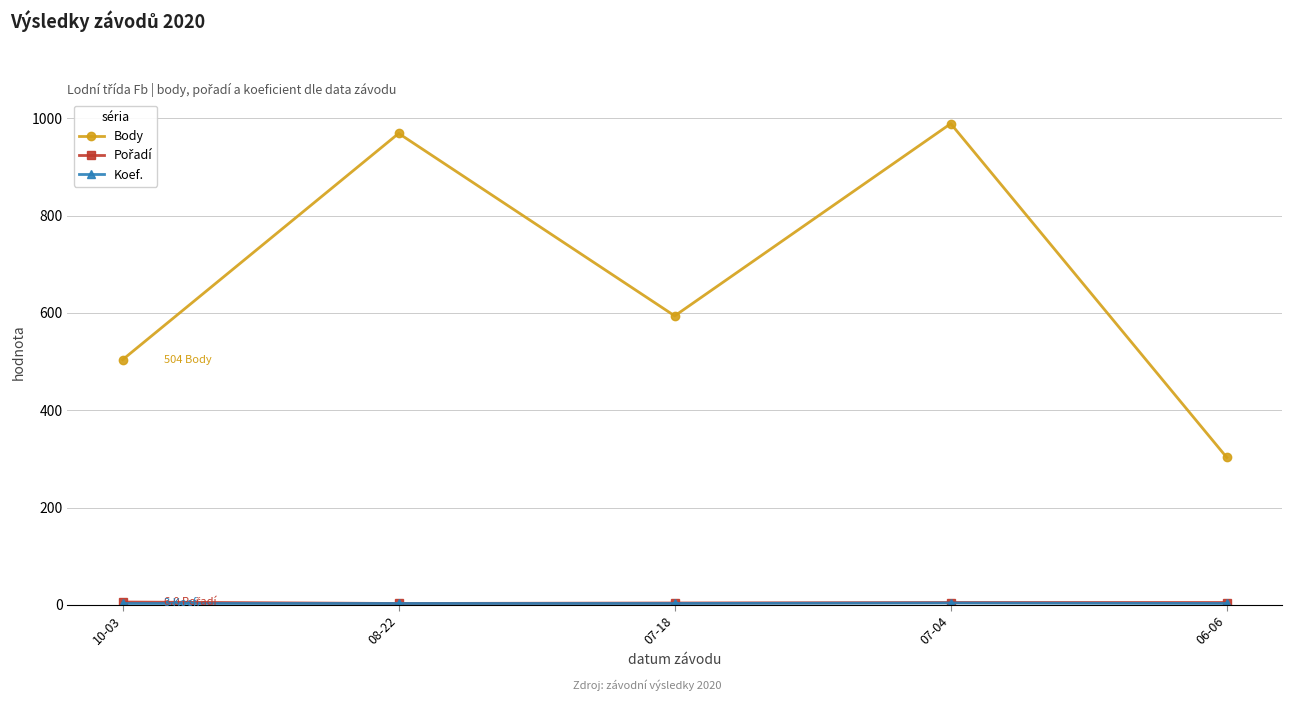

Which series changed the most between 10-03 and 06-06?

Body